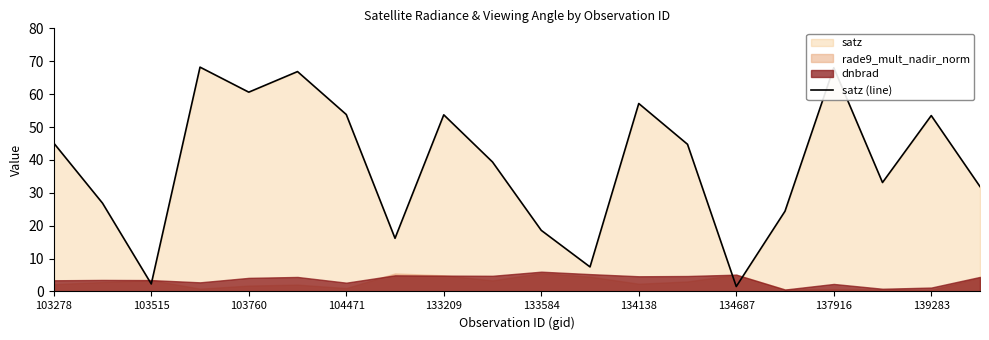

The value of satz (line) at 104471 is 79.6. True or false?

False